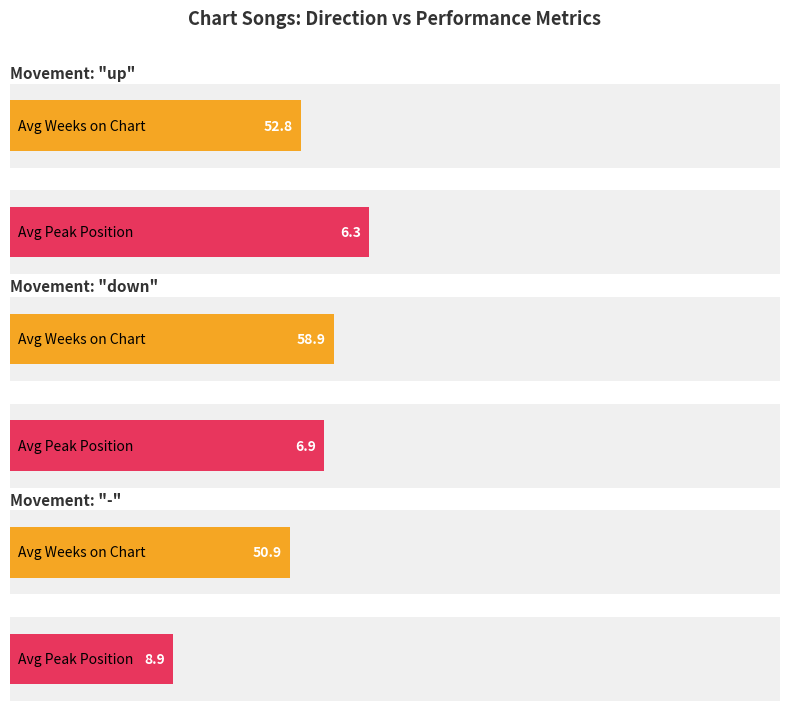

What is the label of the 1st bar from the left?

up